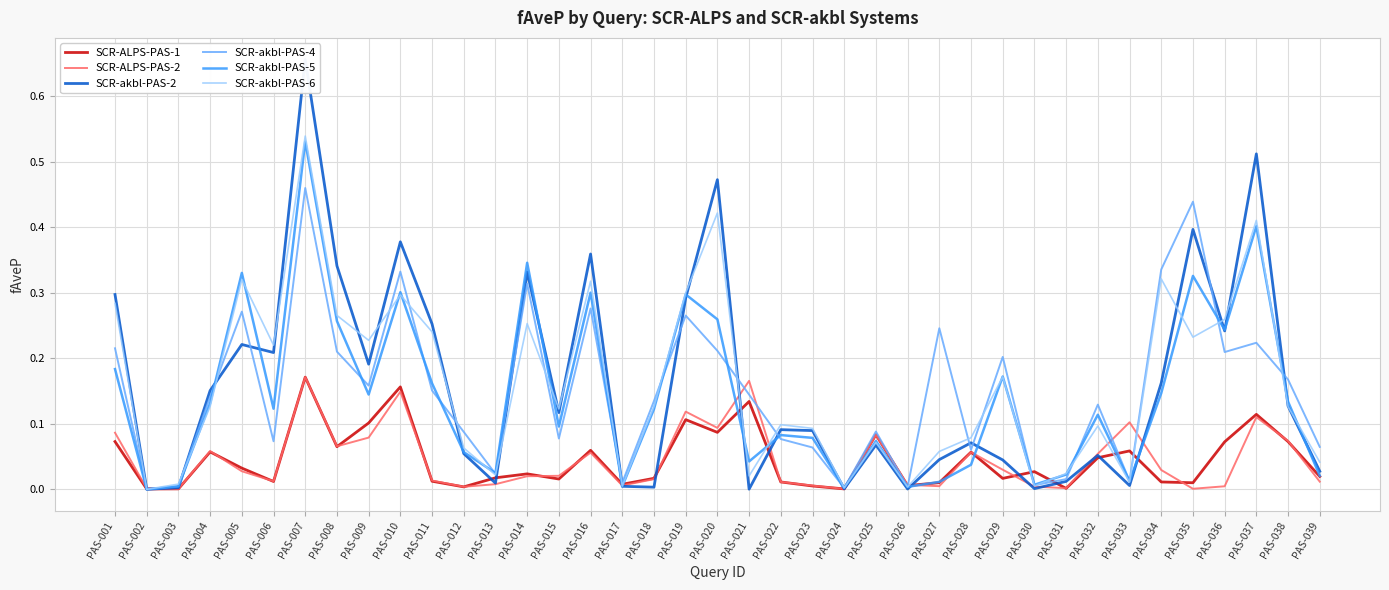

What is the average value of the SCR-akbl-PAS-2 series?

0.2